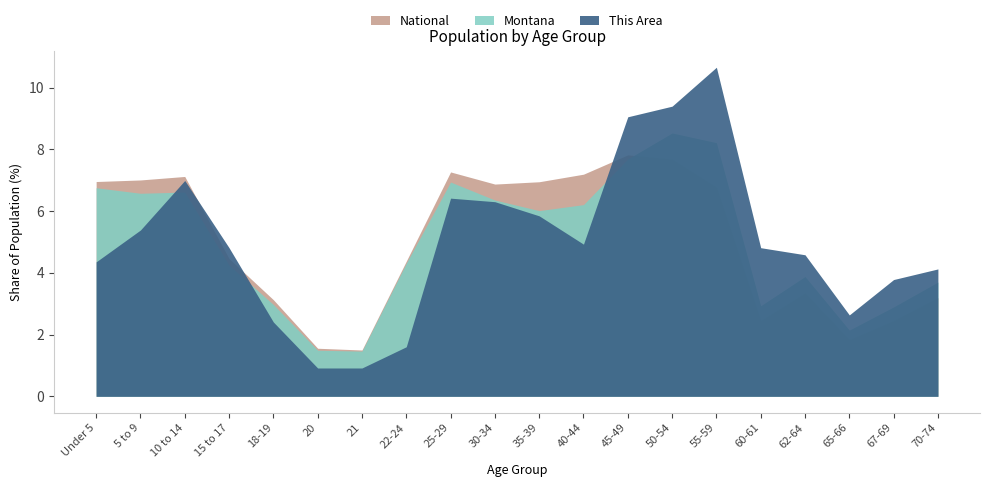

Which label corresponds to the smallest value in the chart?

20